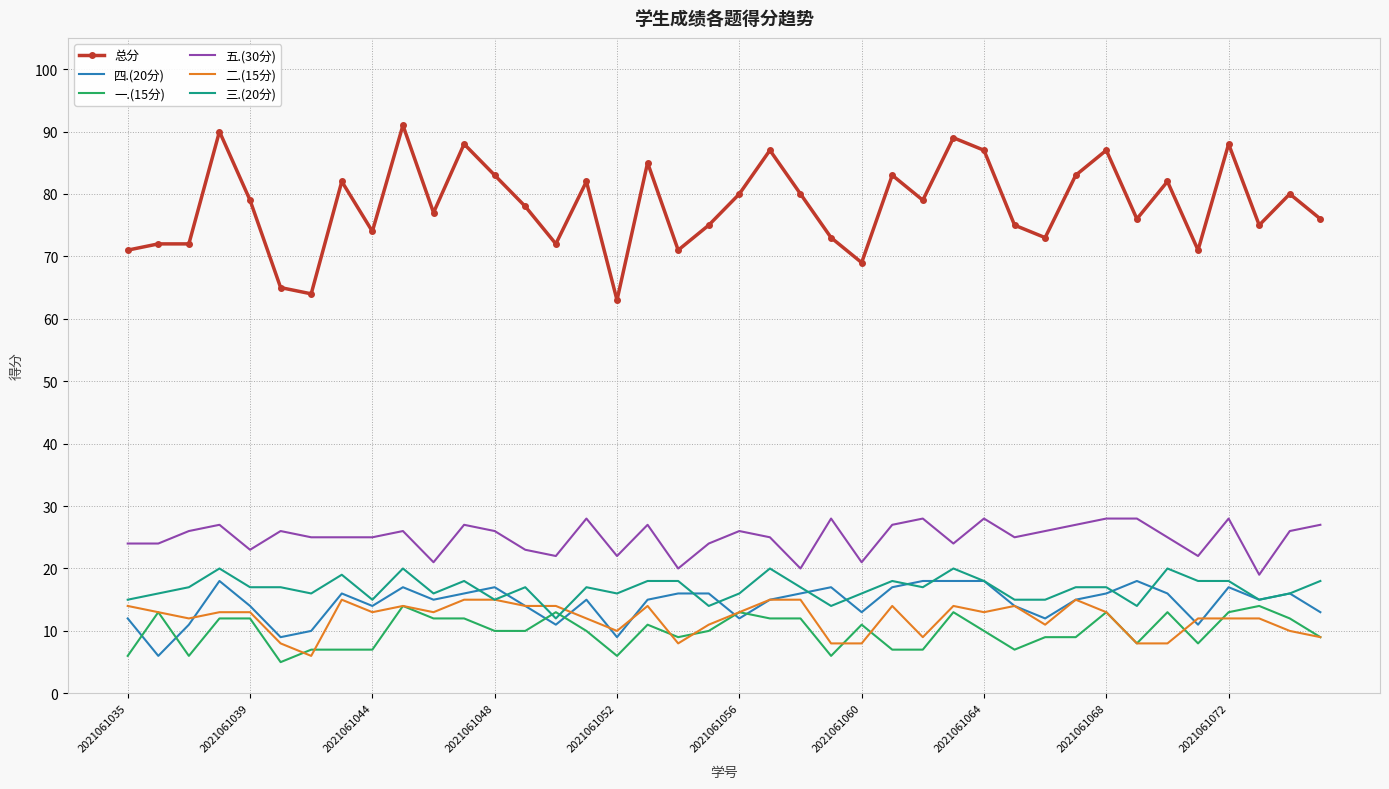

Which series has the largest total across all categories?

总分